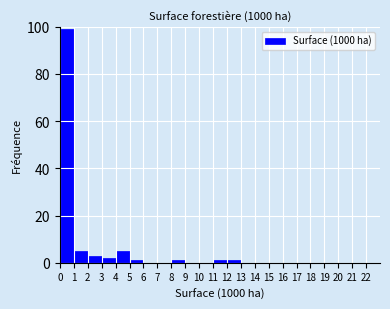

Which range on the x-axis has the tallest bar?

0 to 1